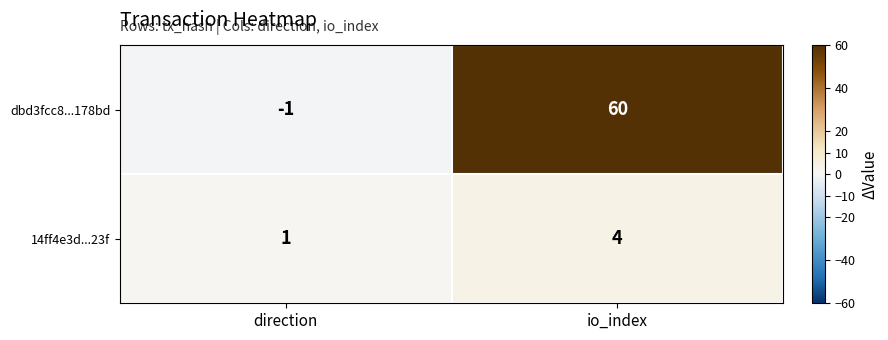

Which label corresponds to the largest value in the chart?

io_index